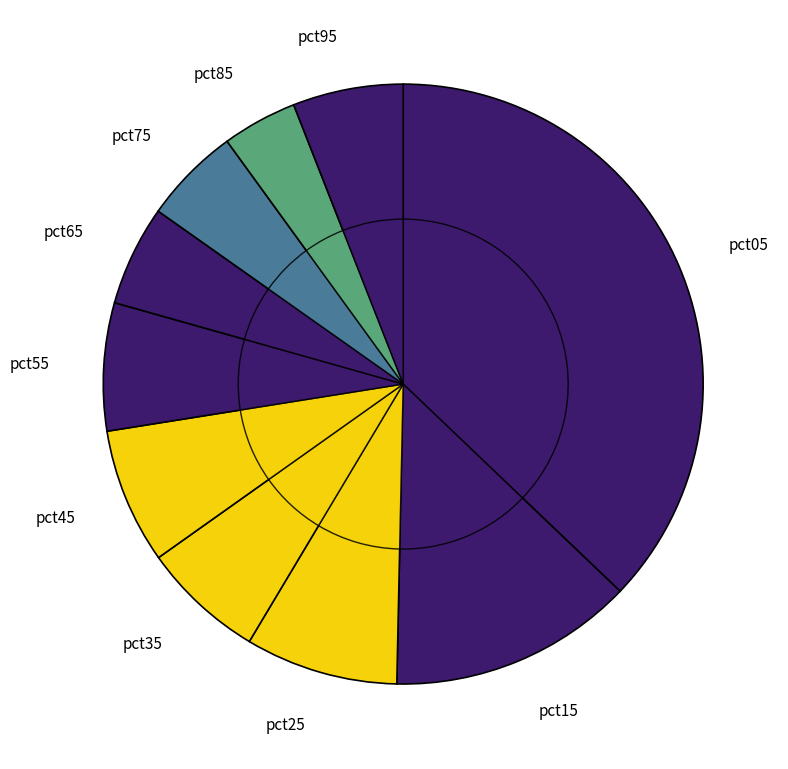

True or false: pct15 accounts for 13% of the total.

True